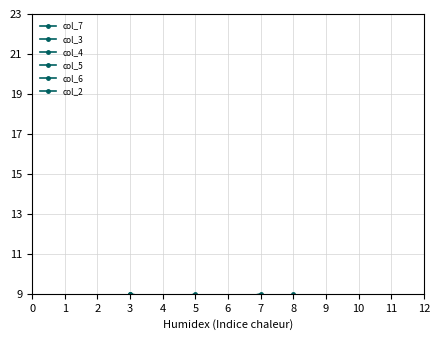

True or false: col_7 has more than 2 points higher than both neighbors.

True